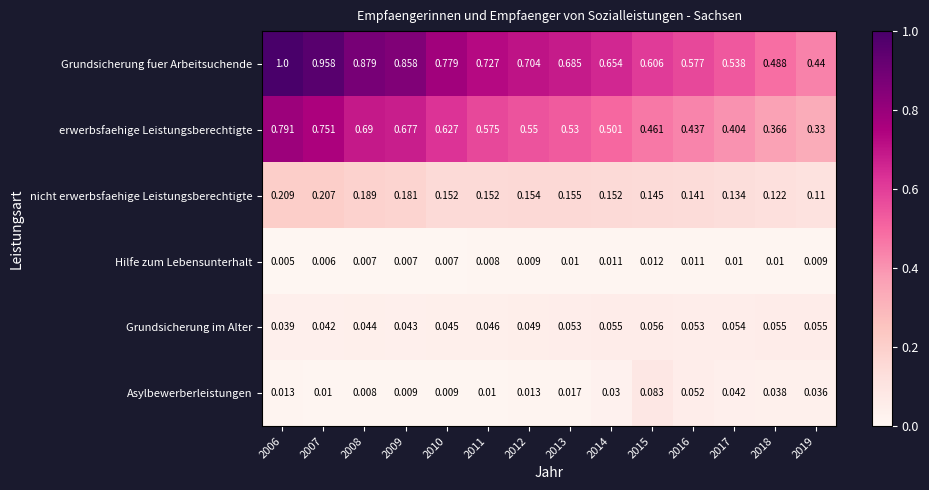

Rank the series at 2019 from highest to lowest value.

Grundsicherung fuer Arbeitsuchende, erwerbsfaehige Leistungsberechtigte, nicht erwerbsfaehige Leistungsberechtigte, Grundsicherung im Alter, Asylbewerberleistungen, Hilfe zum Lebensunterhalt